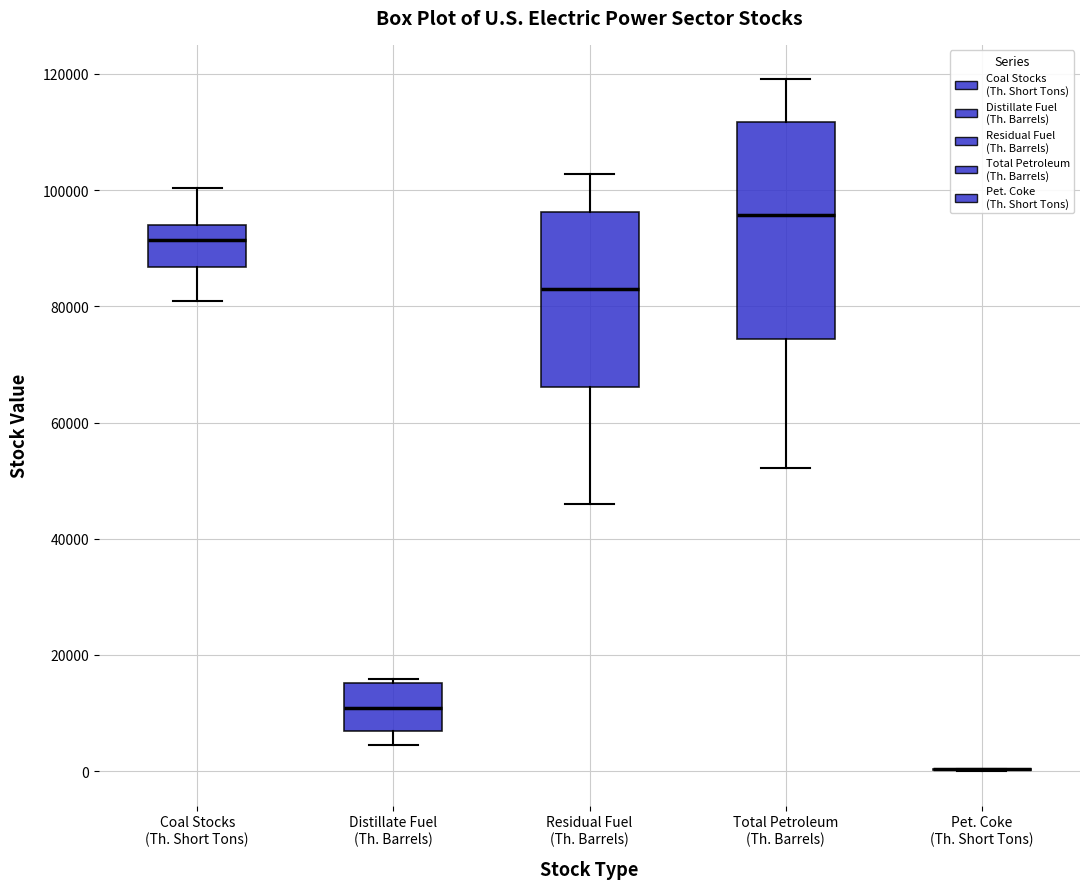

Which box is the tallest, from its lower edge to its upper edge?

Total Petroleum (Th. Barrels)